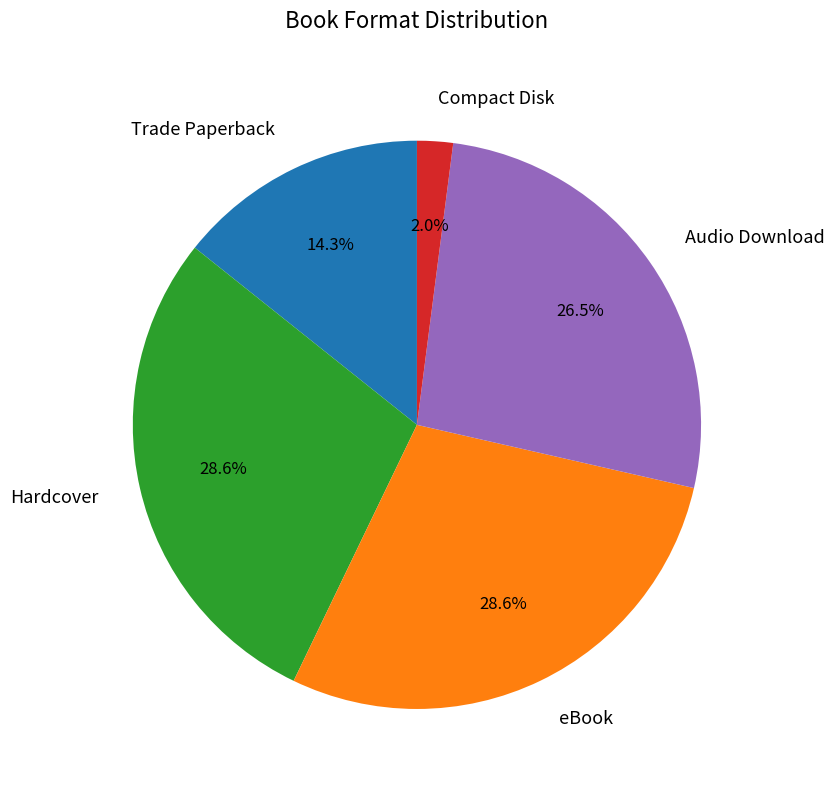

Approximately how many times larger is the value at Compact Disk compared to Audio Download?

0.1